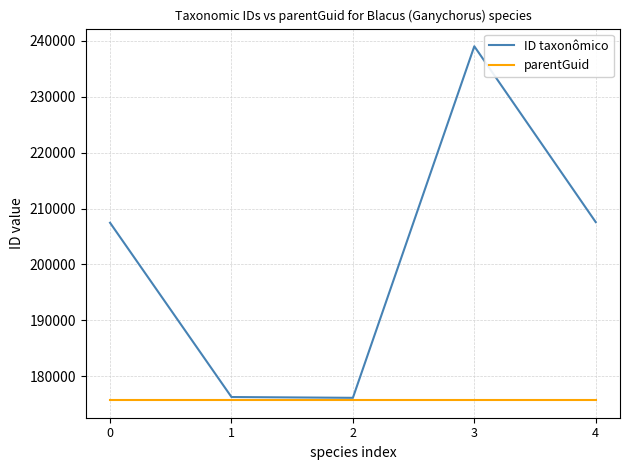

Which series has the largest range (max minus min)?

ID taxonômico